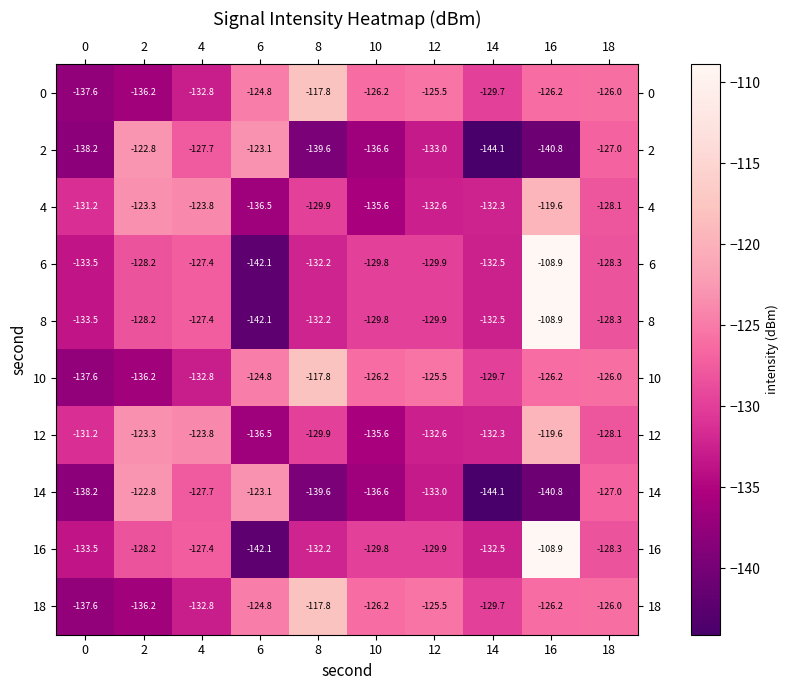

What is the difference between the highest and lowest values at 0?

7.0